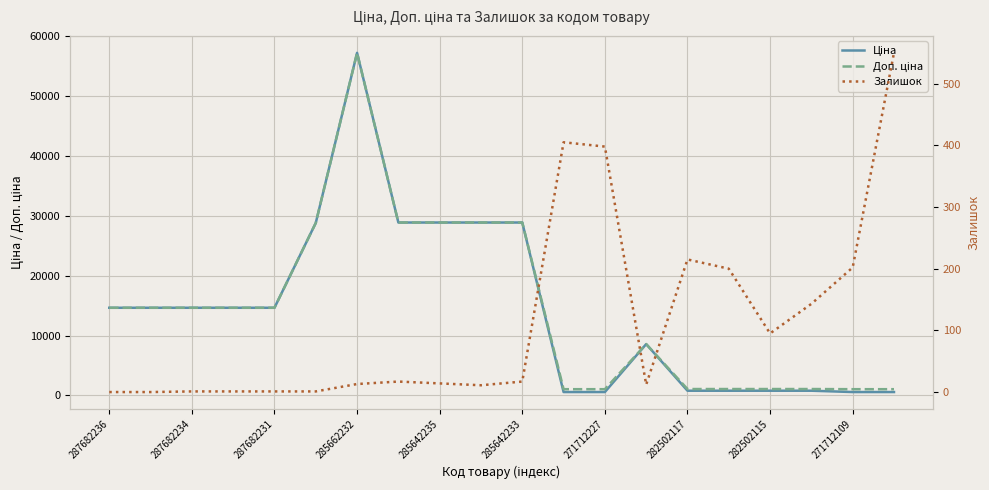

What position from the left is 17?

18